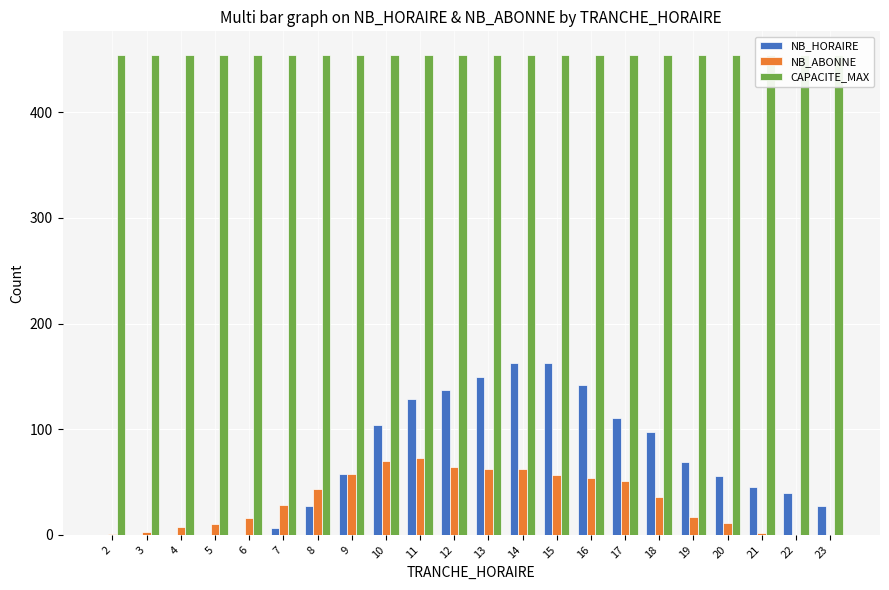

How many bars are there in total?

66